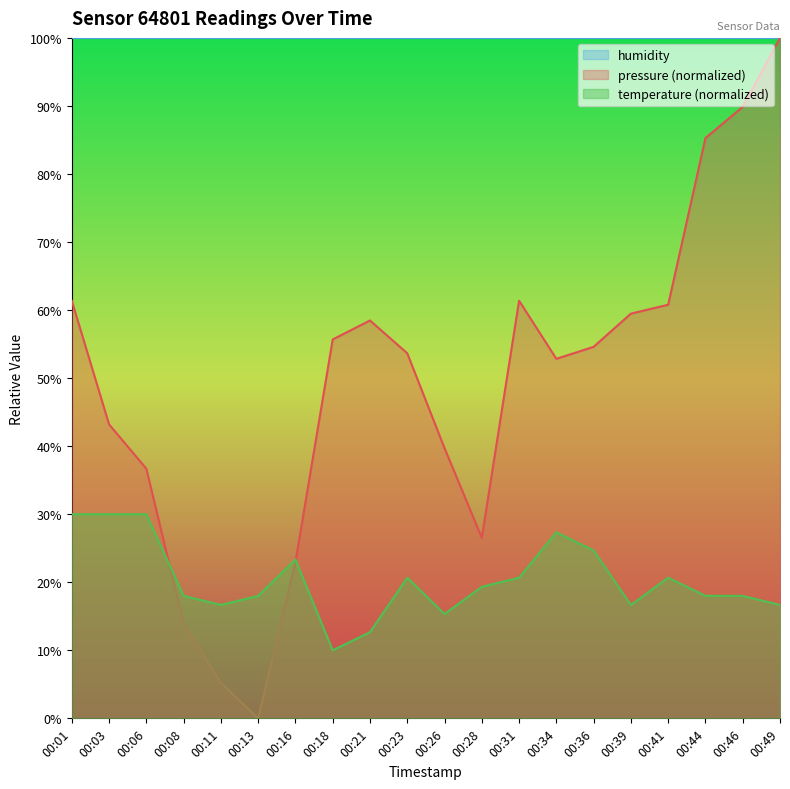

How many intersections are there between pressure and temperature?

2